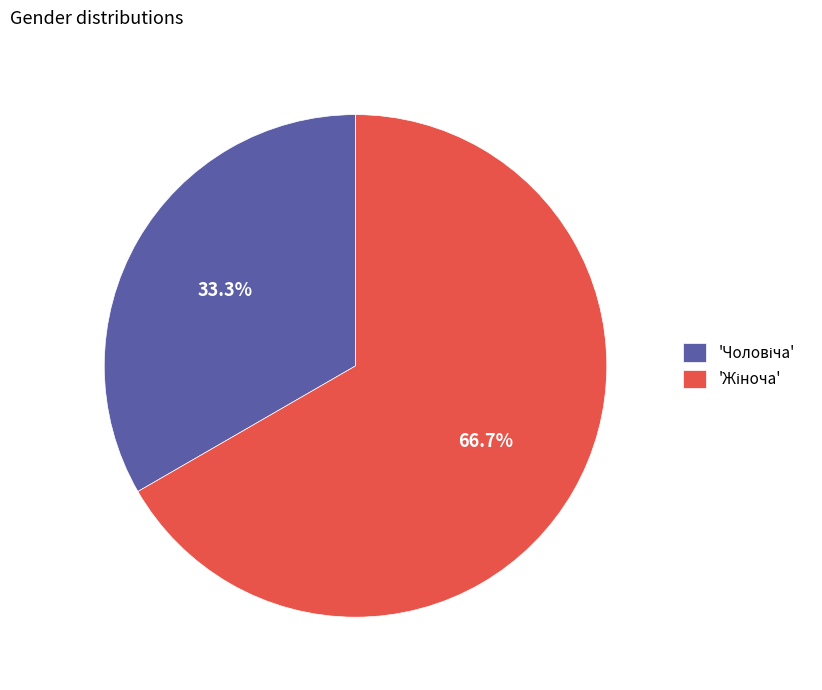

How many slices are in this pie chart?

2